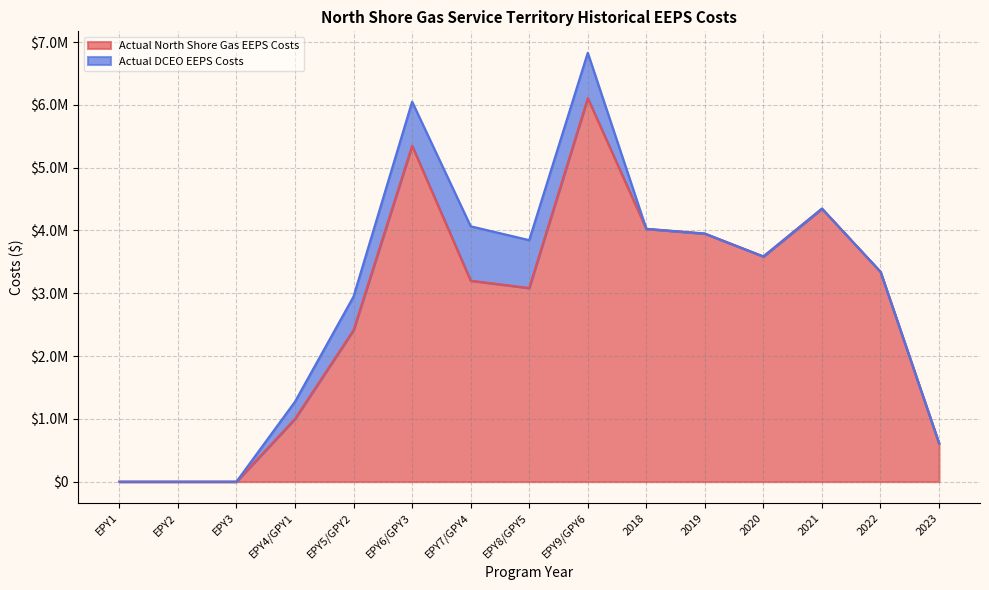

Reading left to right, what are all the values shown in this chart?

0.0	0.0	0.0	1000041.0	2413861.0	5349947.0	3201124.0	3084511.0	6107762.0	4026594.4	3951073.8	3586529.6	4348324.7	3342408.0	608947.8